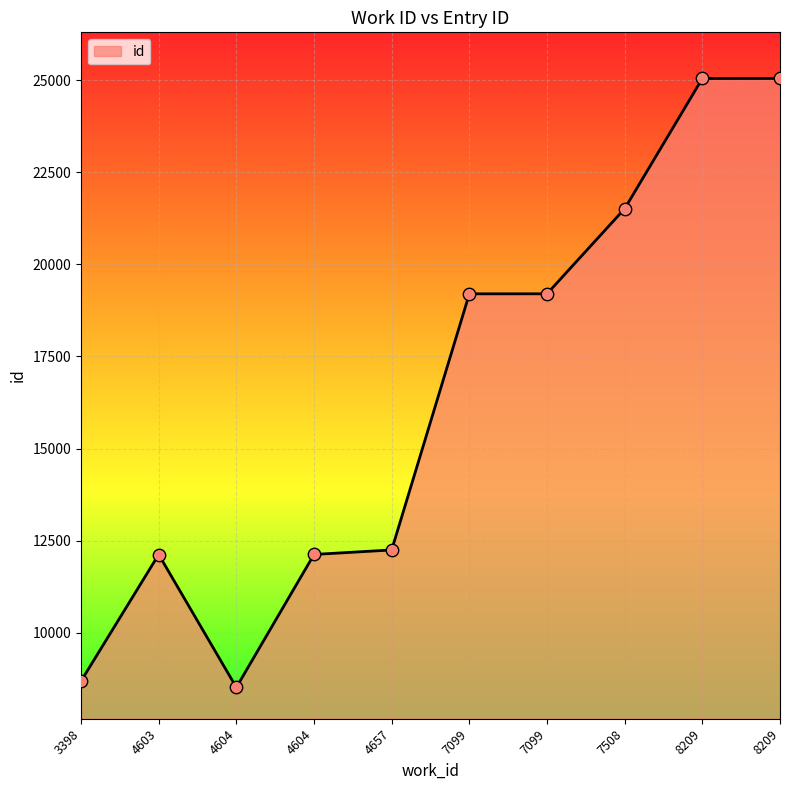

What is the change in value from 3398 to 4604?

+3438